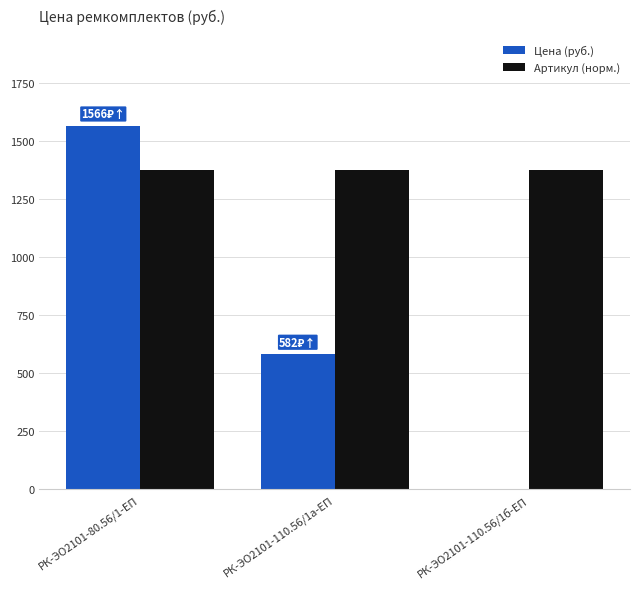

Which category has the highest value in the Цена (руб.) series?

РК-ЭО2101-80.56/1-ЕП